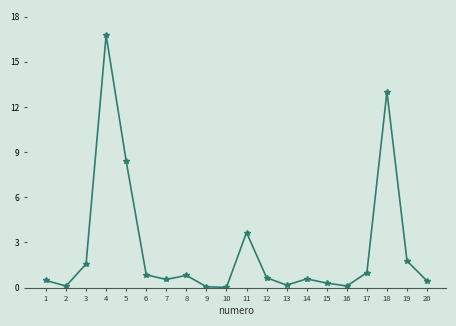

How many lines are shown in the chart?

1